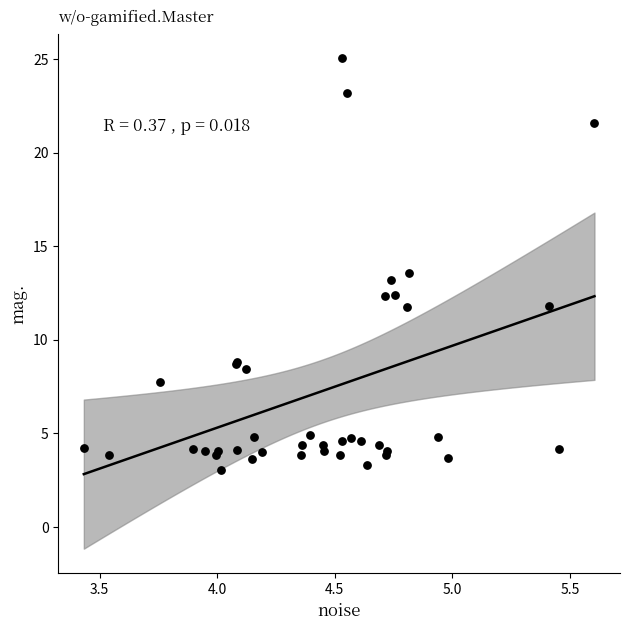

What Y value in the scatter plot is closest to 14?

13.6